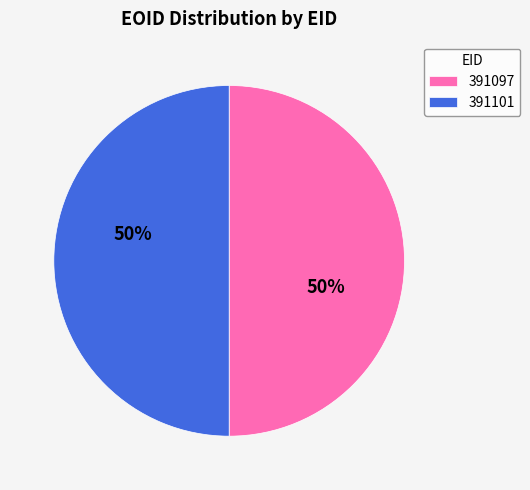

To the nearest percent, what is the combined percentage of 391097 and 391101?

100%